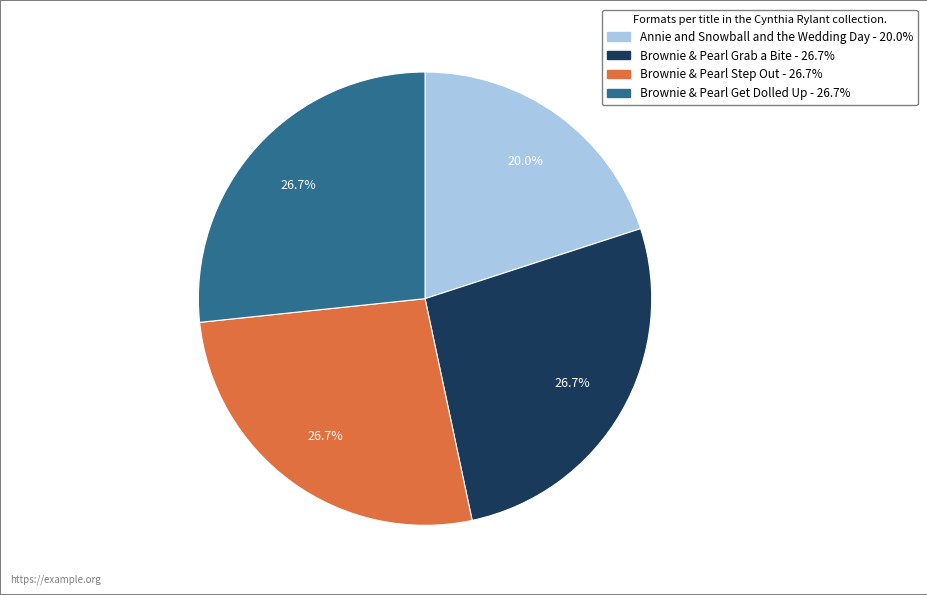

To the nearest percent, what portion does Annie and Snowball and the Wedding Day represent?

20%